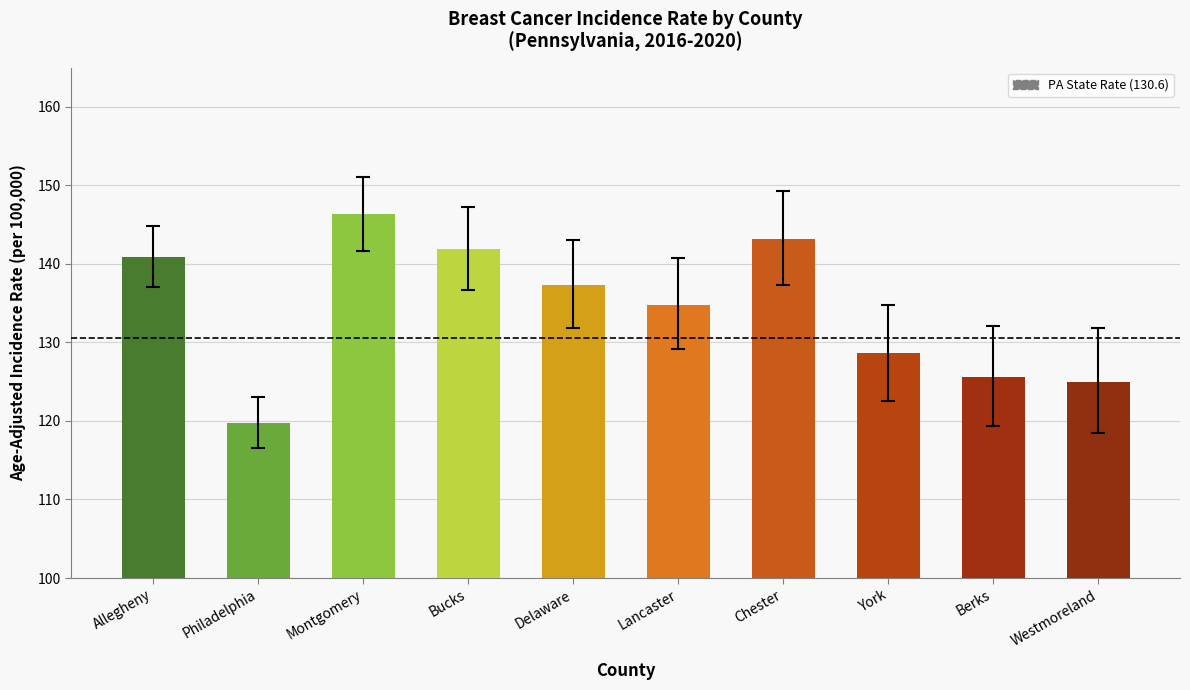

The chart shows a value of 140.9 at Allegheny. True or false?

True